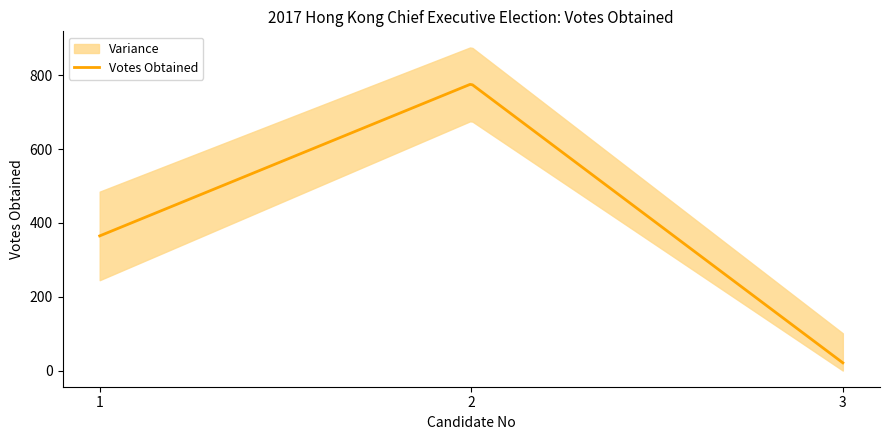

How many lines are shown in the chart?

1